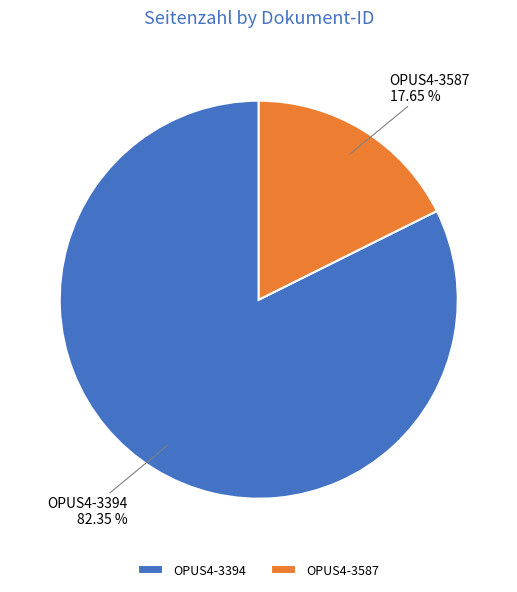

Is it true that OPUS4-3394 is 97% of the pie?

False